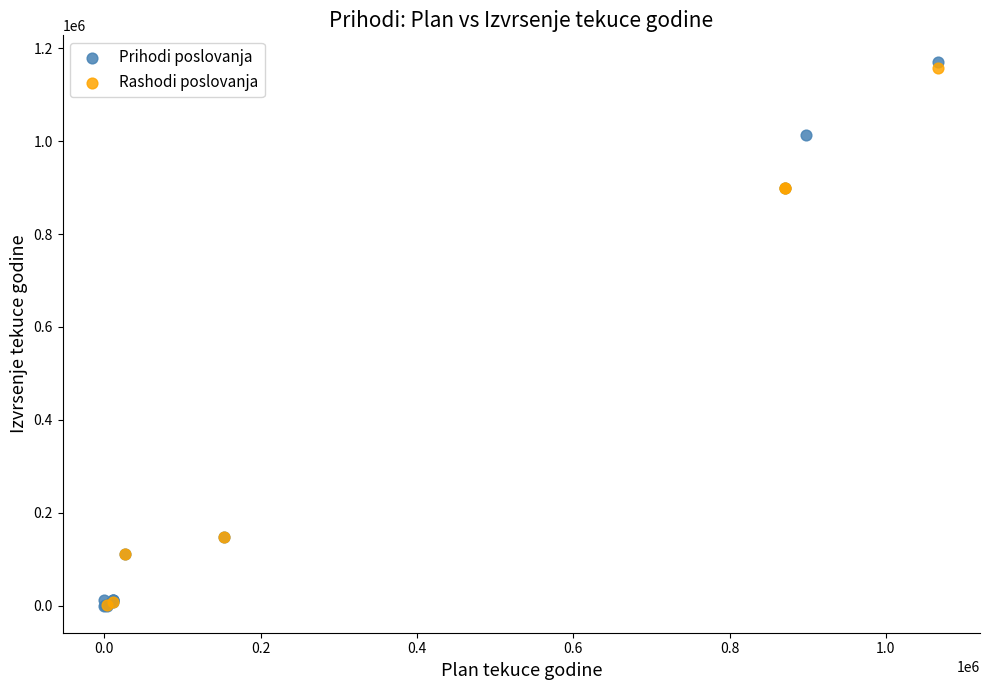

Which series has the largest Y range (max minus min)?

Prihodi poslovanja